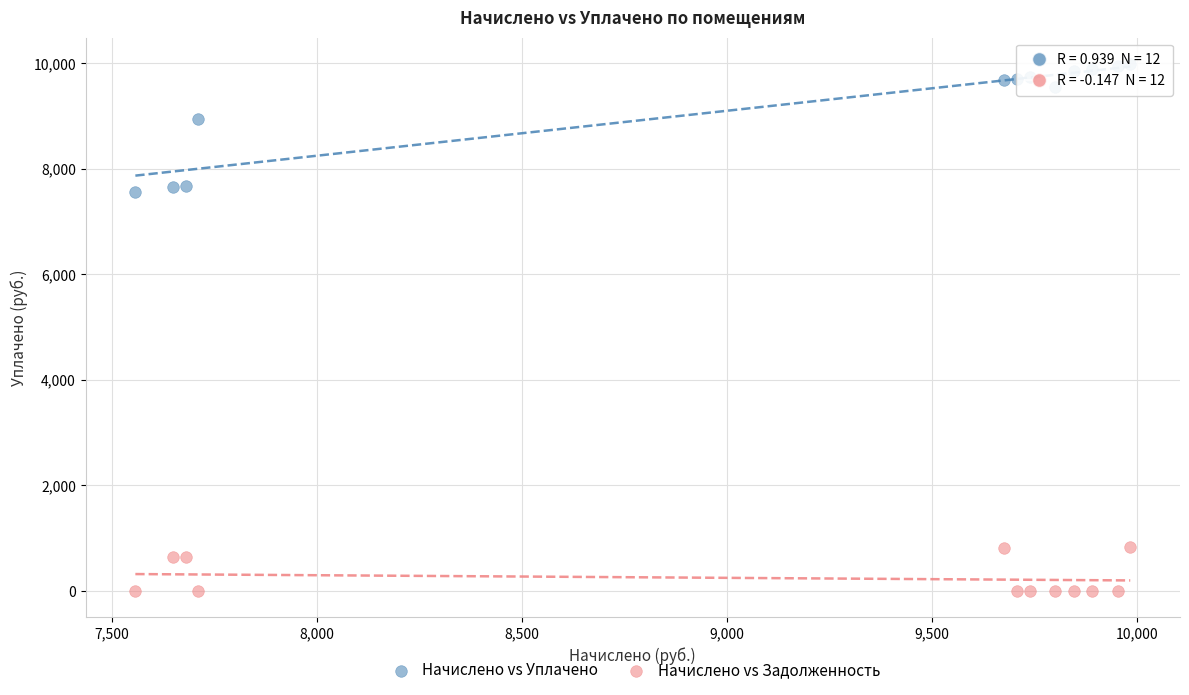

Across all data points, what is the range of X values (max minus min)?

2426.9